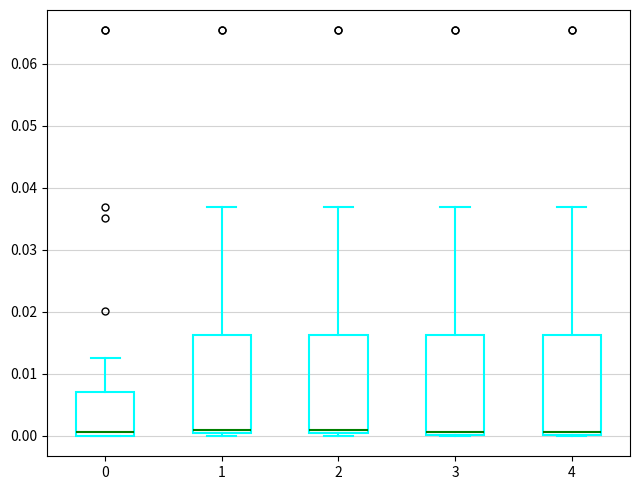

Where is the lower edge of the box at x = 1 on the y-axis? The values are not printed on the chart, so give them approximately, as read against the axis.

0.000